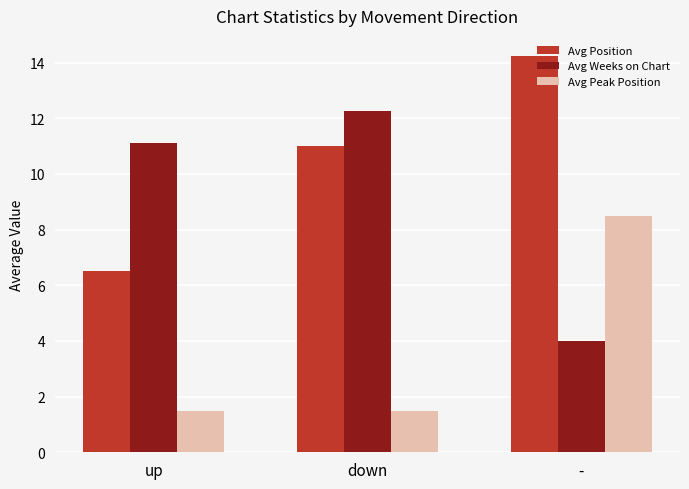

What is the average value of the Avg Weeks on Chart series?

9.1